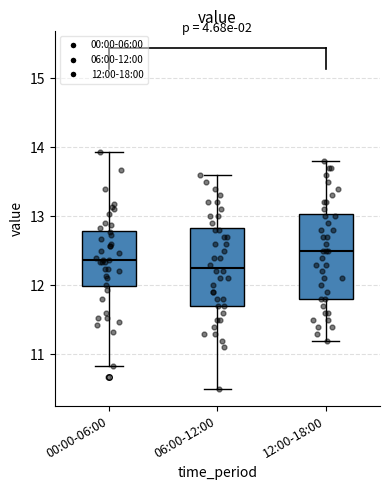

Which box has the lowest median line?

06:00-12:00